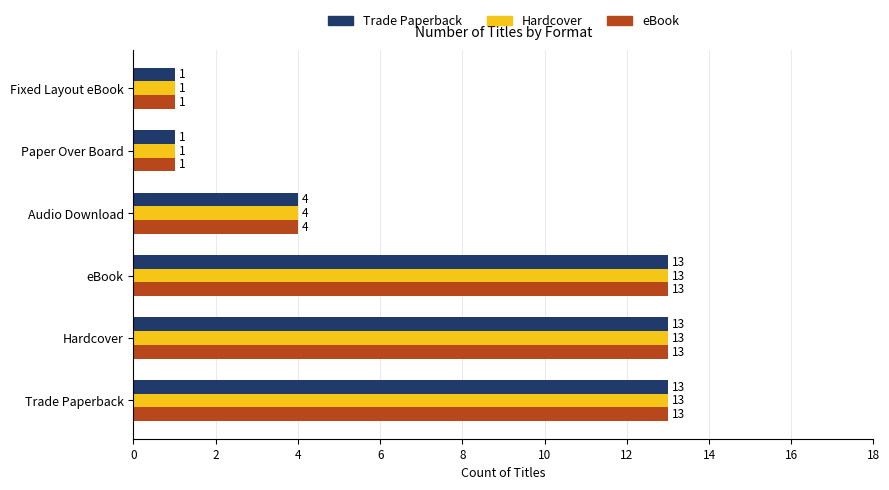

Count the Hardcover values in the range 1 to 13.

6